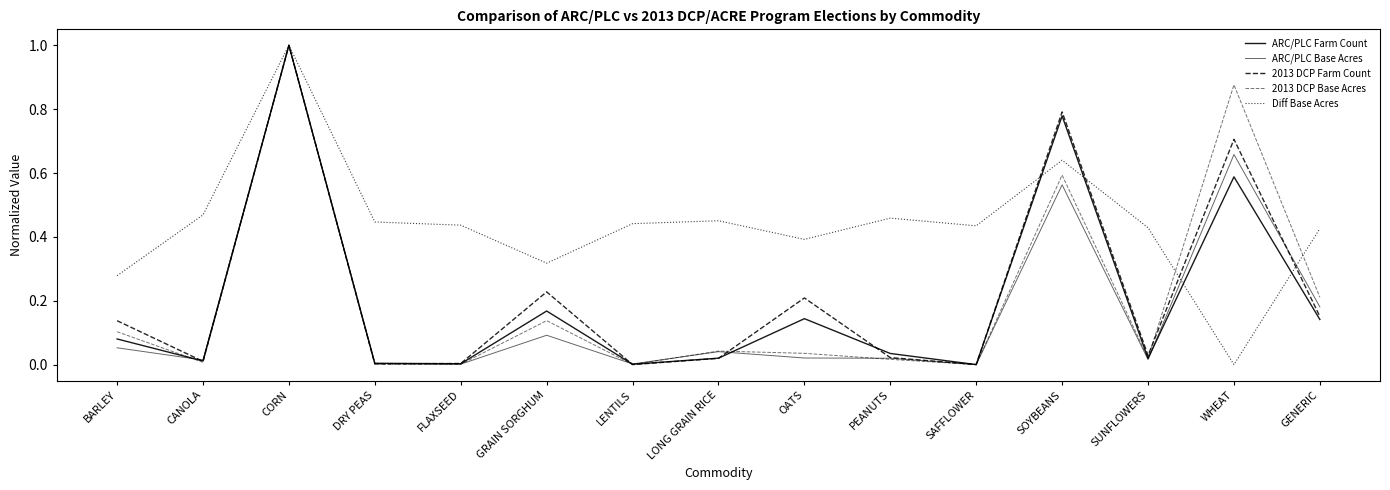

What is the average value of the ARC/PLC Farm Count series?

0.2